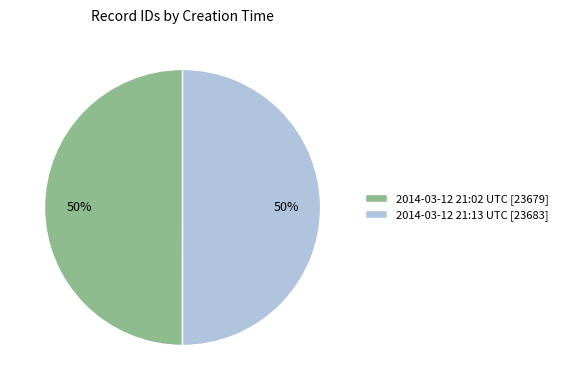

Count the number of slices in the pie.

2